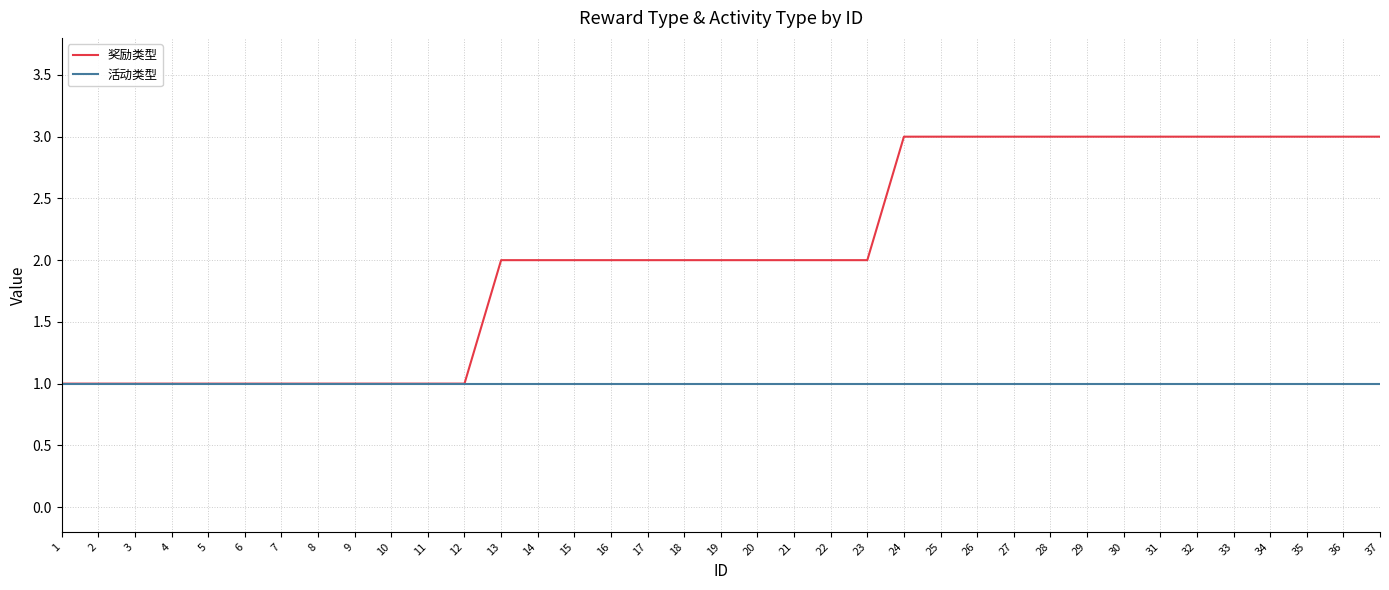

The value of 奖励类型 at 25 is 2. True or false?

False